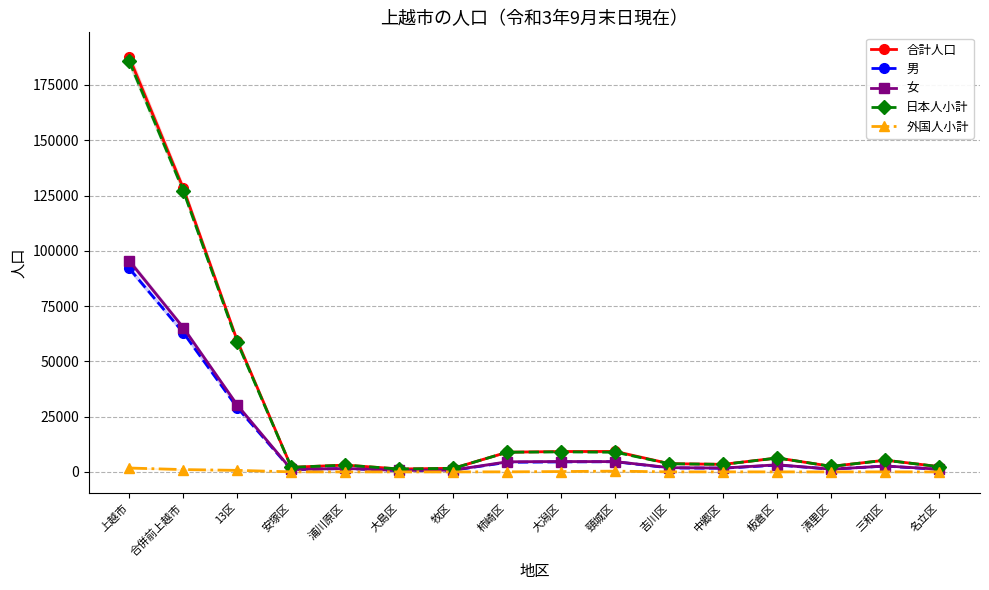

The value of 外国人小計 at 合併前上越市 is 1055. True or false?

True